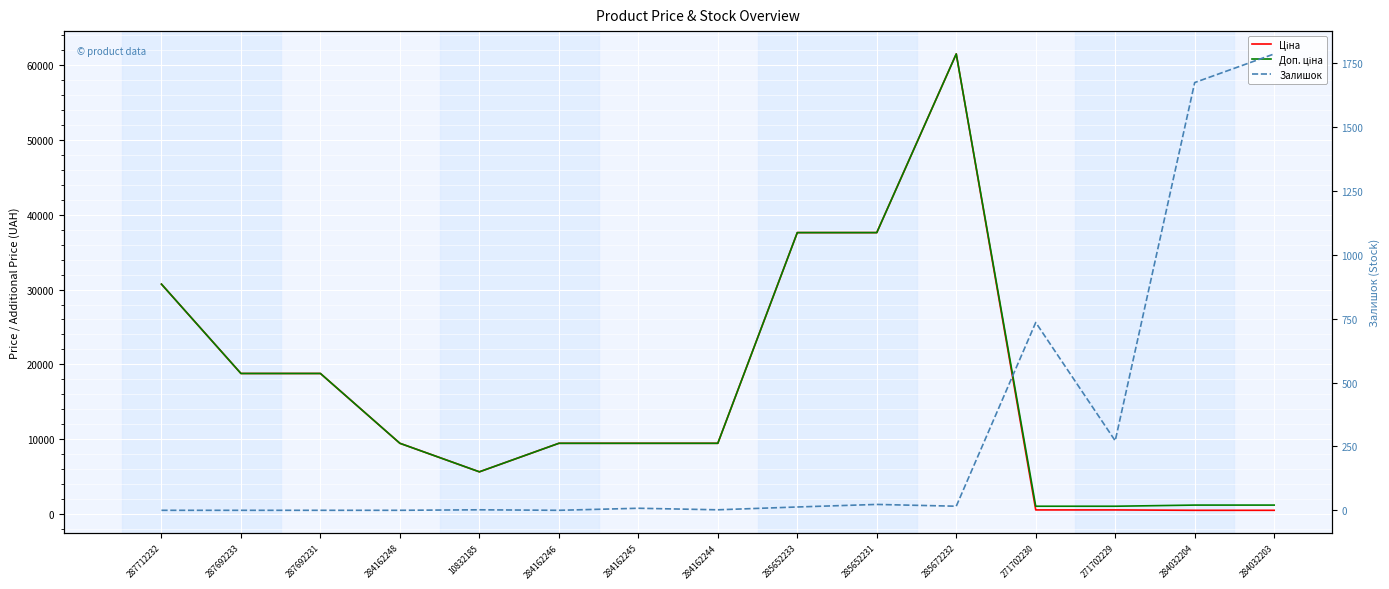

What is the greatest value displayed?

61434.3